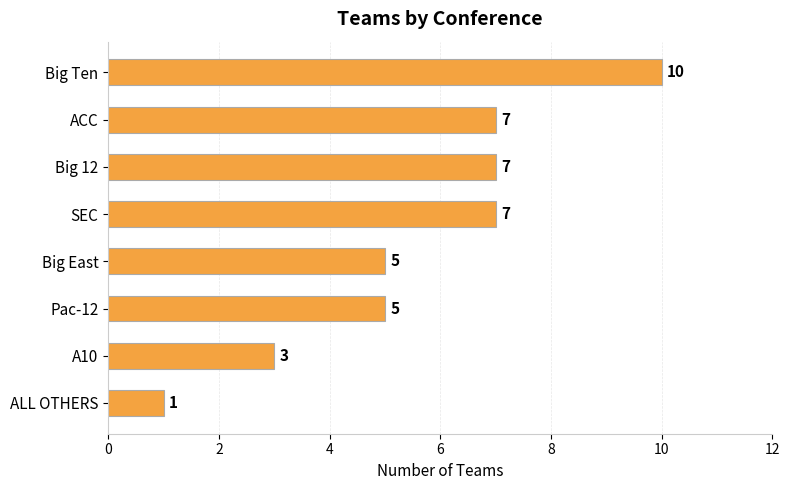

What is the difference between the second highest and second lowest values?

4